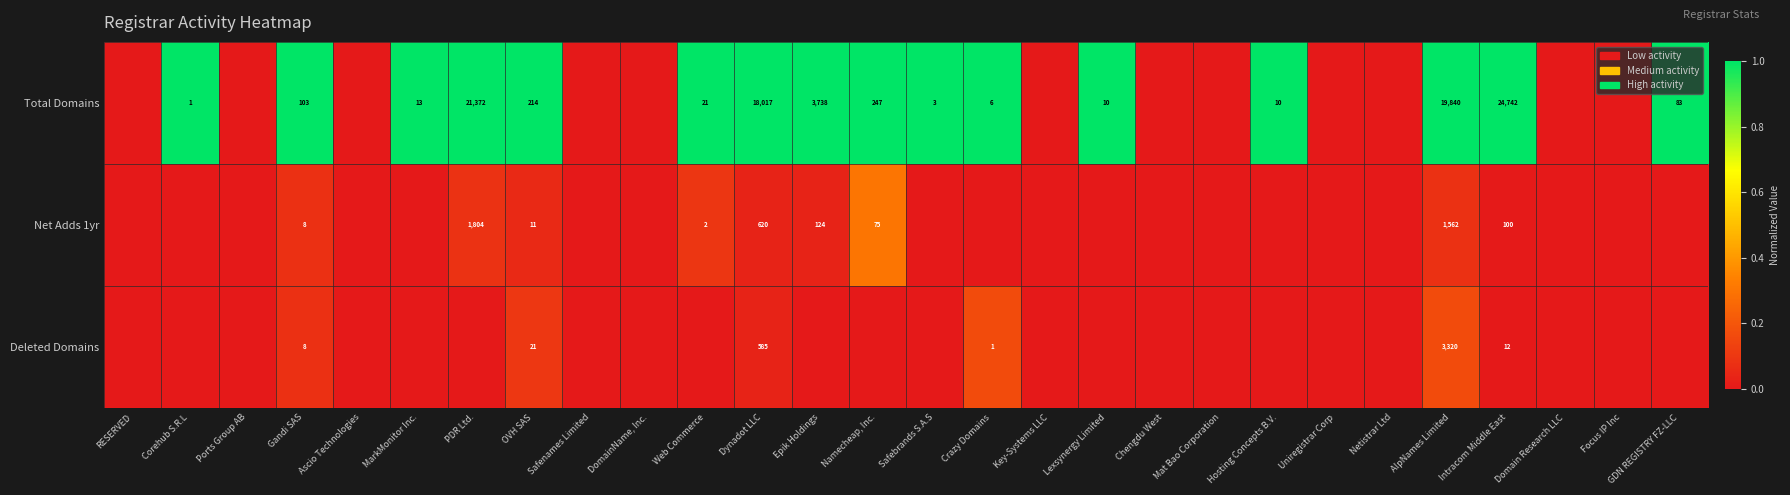

Count the number of categories in the chart.

28